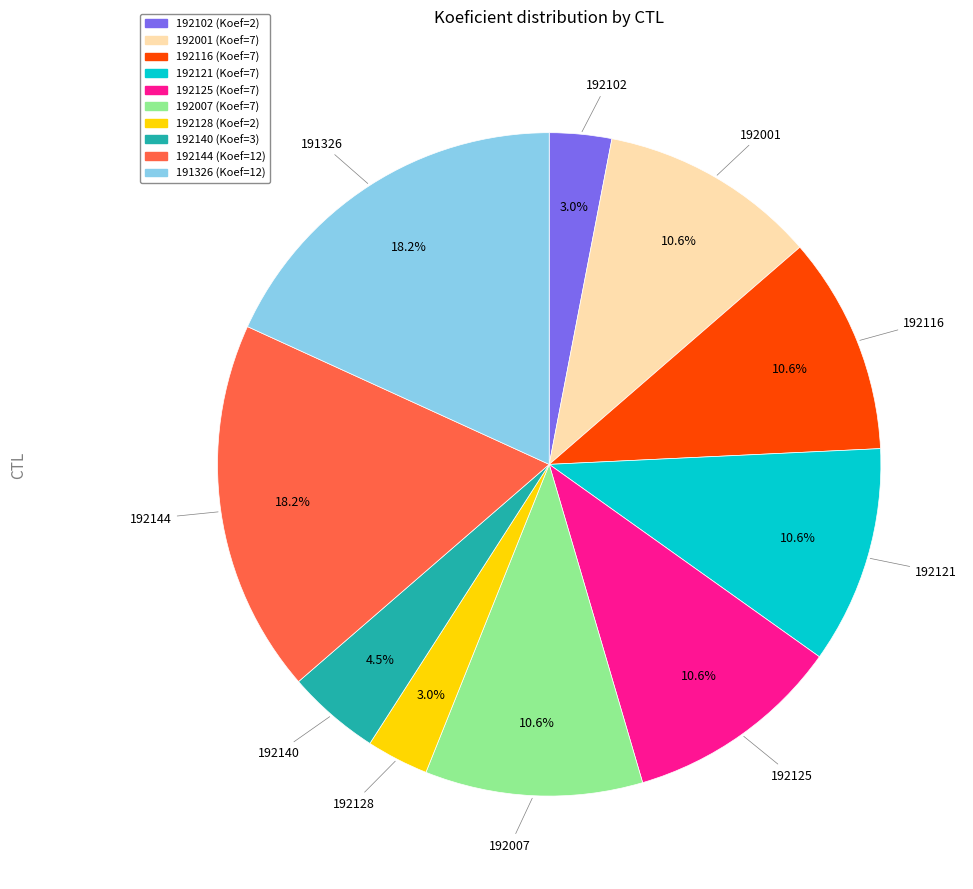

True or false: 192144 accounts for 10% of the total.

False